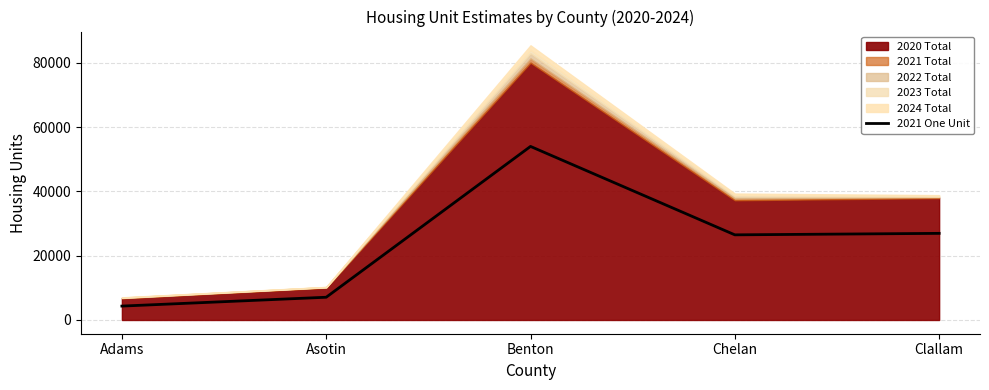

How many categories are shown in the chart?

5